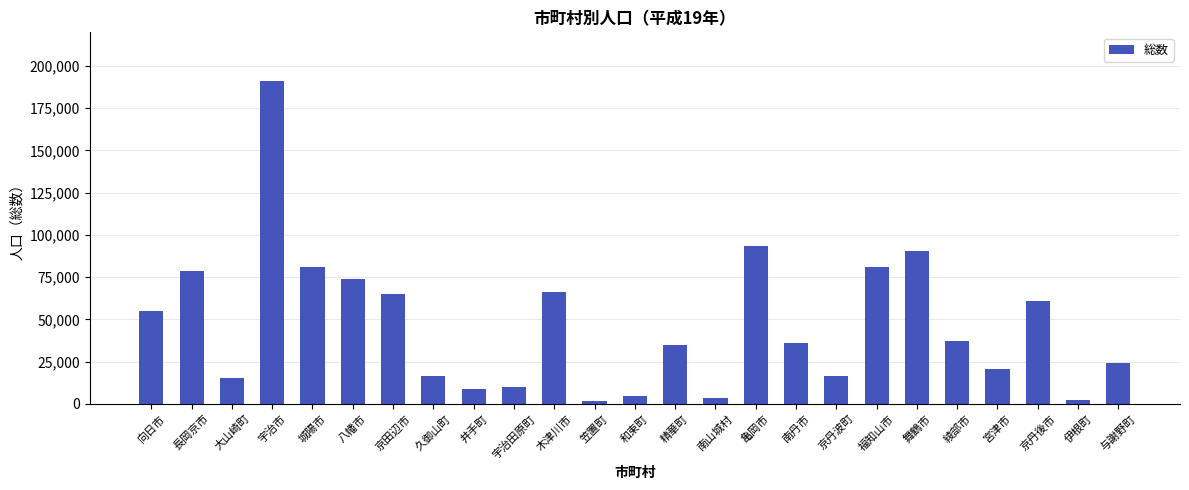

What is the ratio of the value at 向日市 to the value at 大山崎町?

3.6